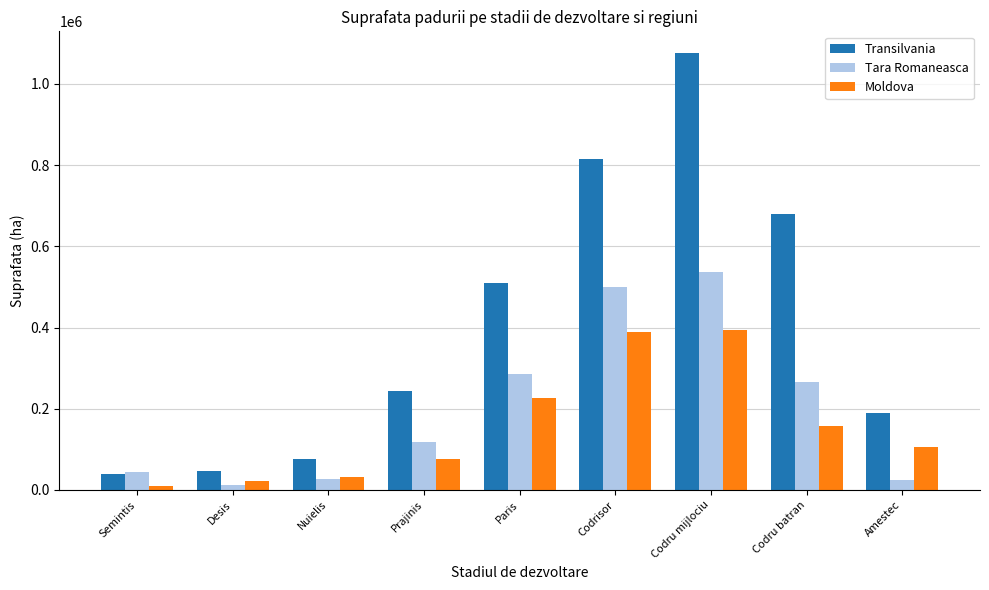

What are all the series names shown in the legend?

Transilvania, Tara Romaneasca, Moldova